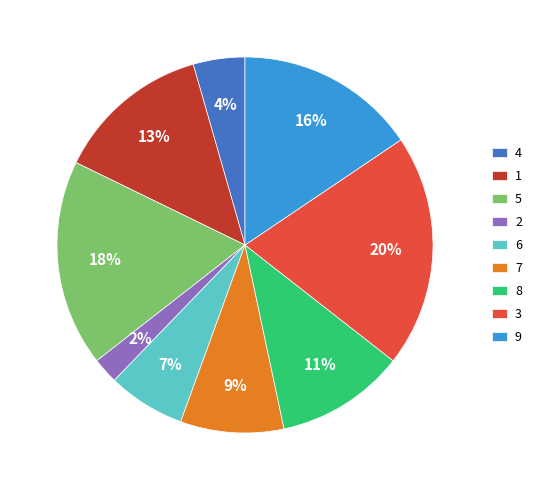

To the nearest percent, what is the difference between the largest and smallest slice percentages?

18%